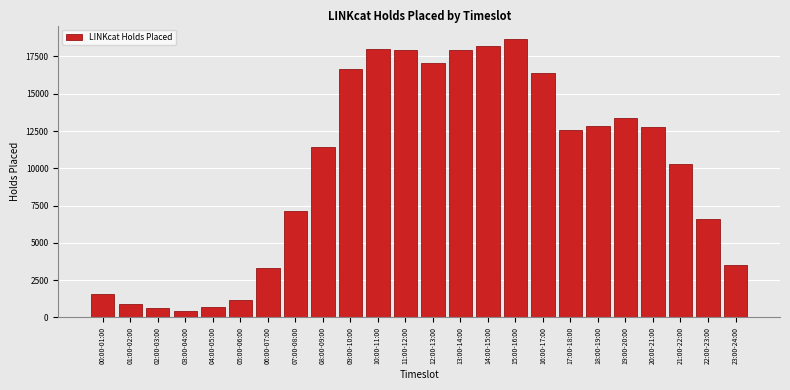

What is the sum of all values?

240127